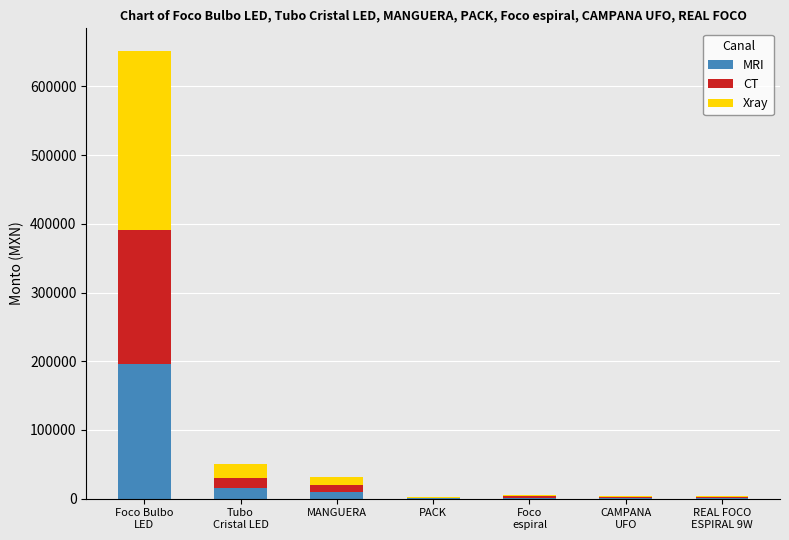

What is the highest value of the MRI series?

195600.0